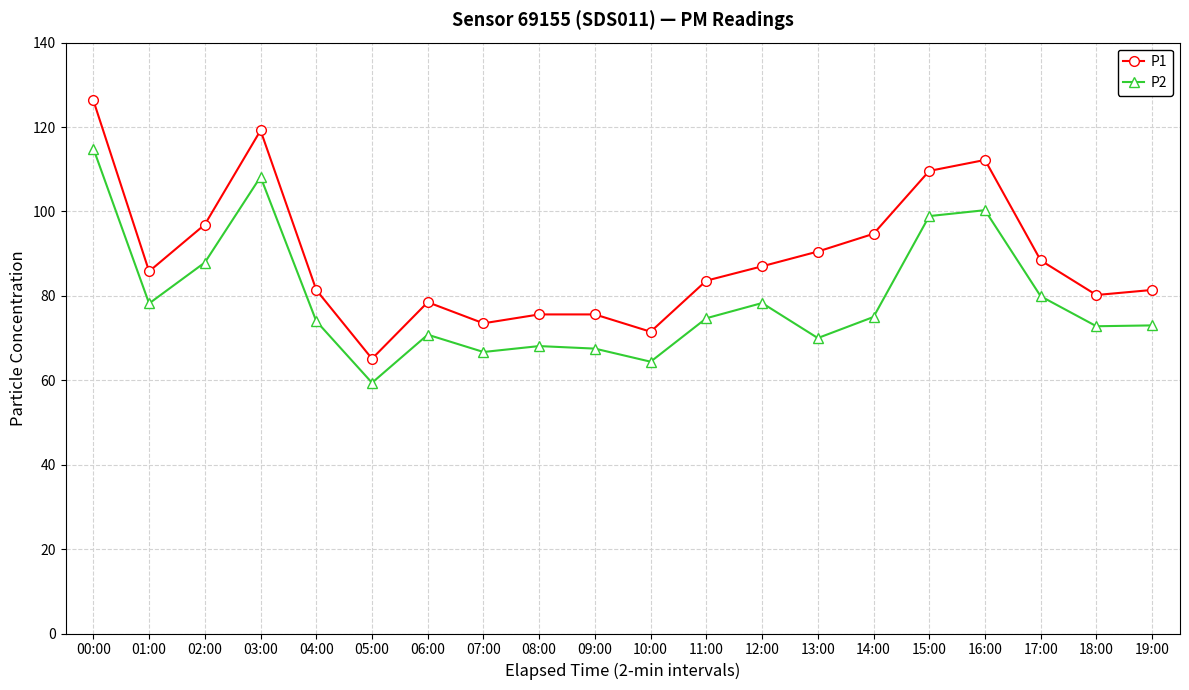

In P1, how many points are lower than both neighbors (excluding endpoints)?

5